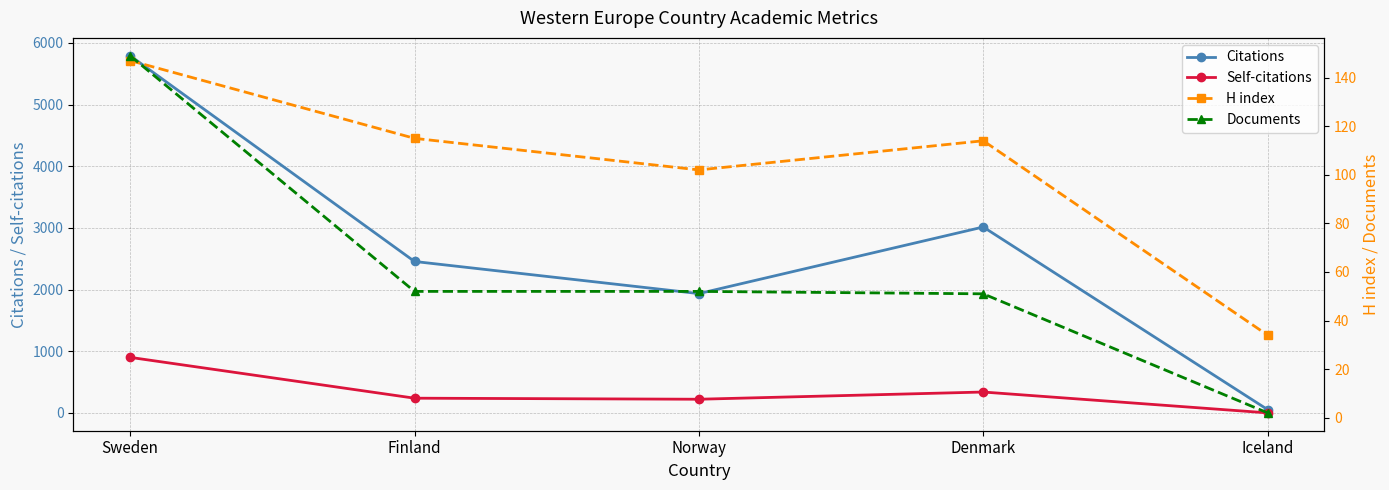

At which label does H index reach its minimum?

Iceland